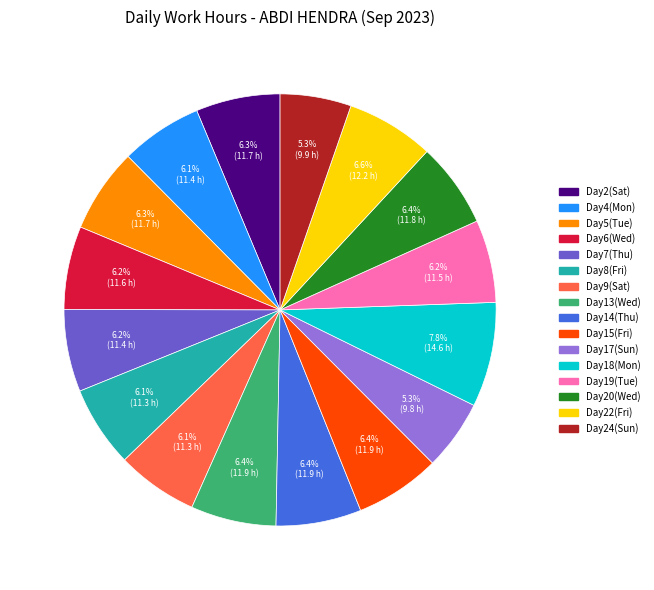

Is there any slice that represents more than half of the pie?

No